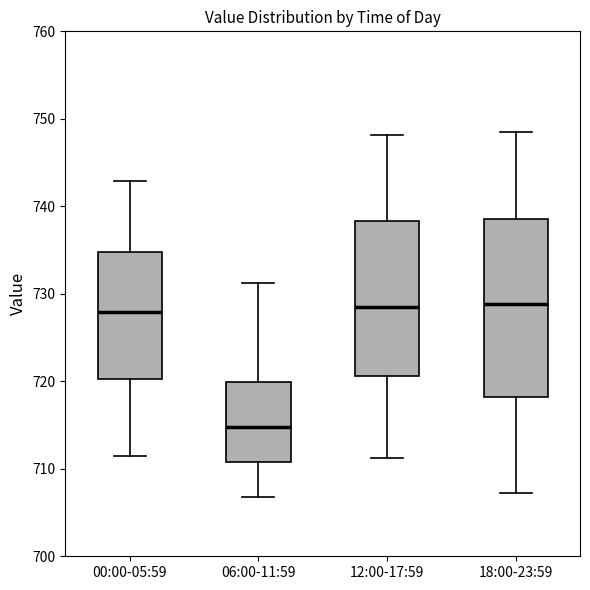

Reading left to right, transcribe this box plot: for each box, give where its median line is, the range the box spans, and where its two whiskers end, as read against the y-axis. The values are not printed on the chart, so give them approximately, as read against the axis.

00:00-05:59: median 728, box 720 to 735, whiskers 712 to 743
06:00-11:59: median 715, box 711 to 720, whiskers 707 to 731
12:00-17:59: median 729, box 721 to 738, whiskers 711 to 748
18:00-23:59: median 729, box 718 to 739, whiskers 707 to 749